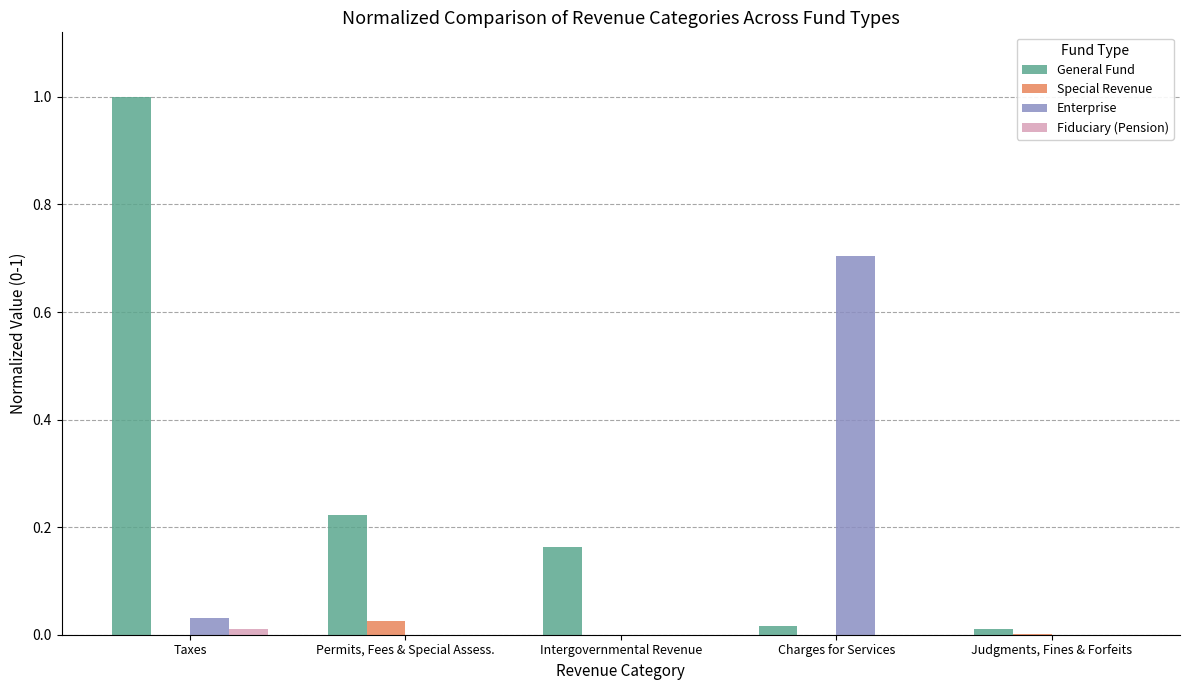

The value of Enterprise at Taxes is 0.0. True or false?

True